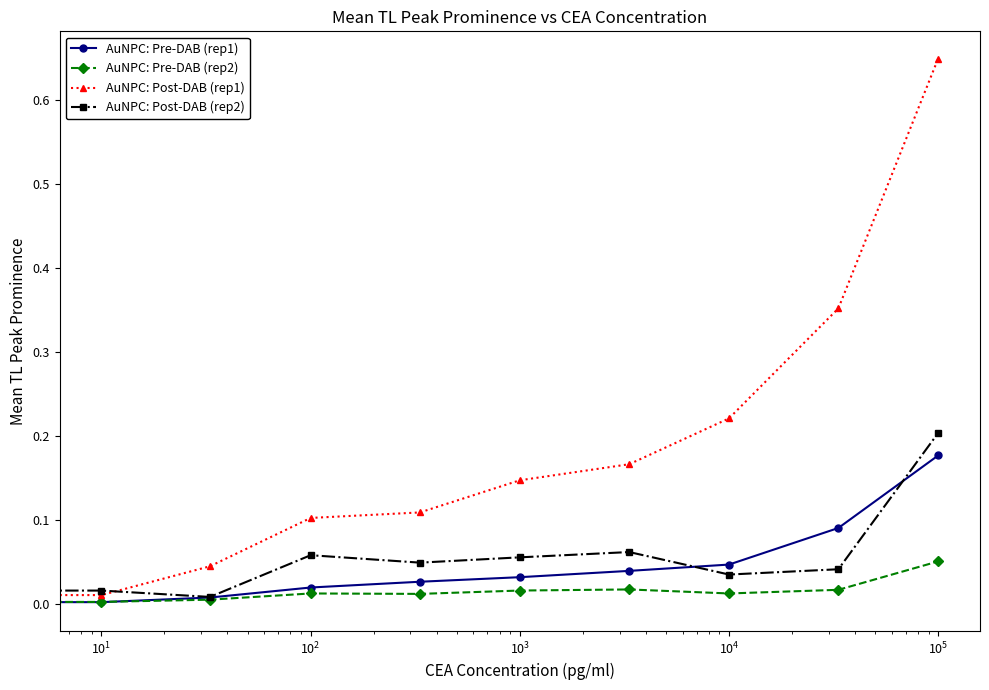

Which series has the widest spread of values?

AuNPC: Post-DAB (rep1)